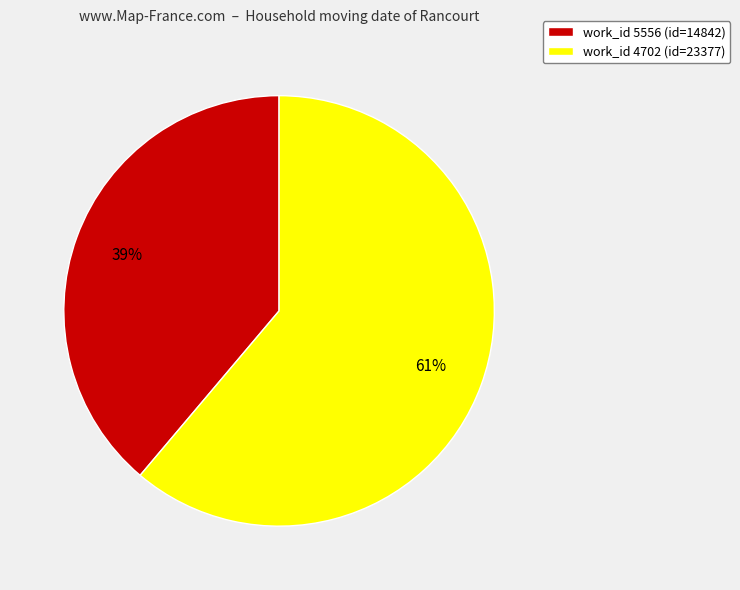

True or false: work_id 5556 (id=14842) accounts for 39% of the total.

True